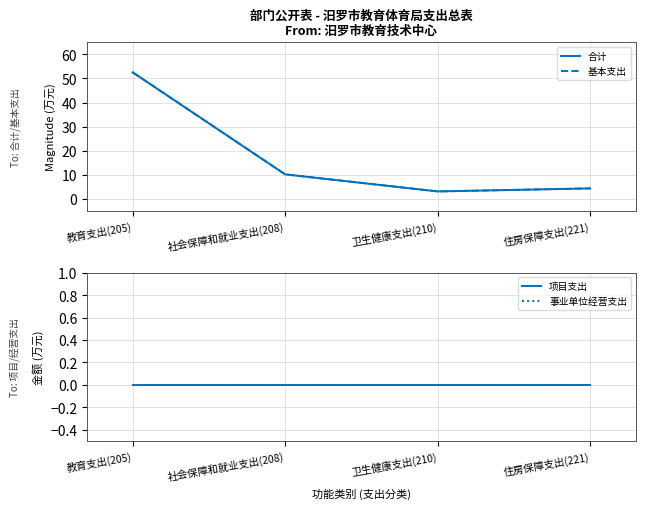

Does the chart display data point markers on the line(s)?

No